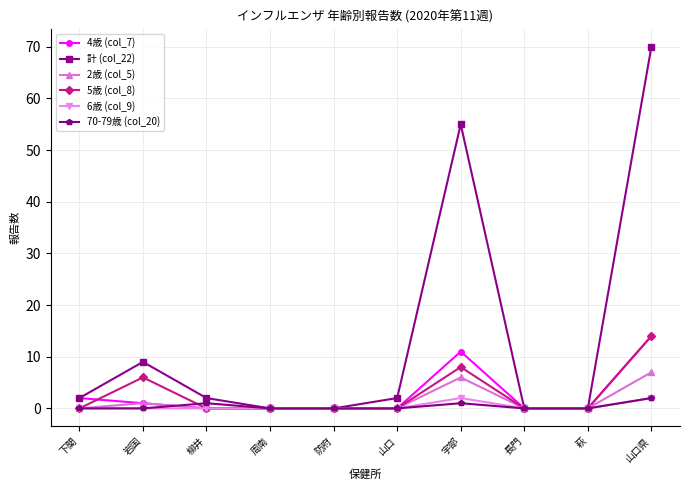

Count the number of data series in this chart.

6